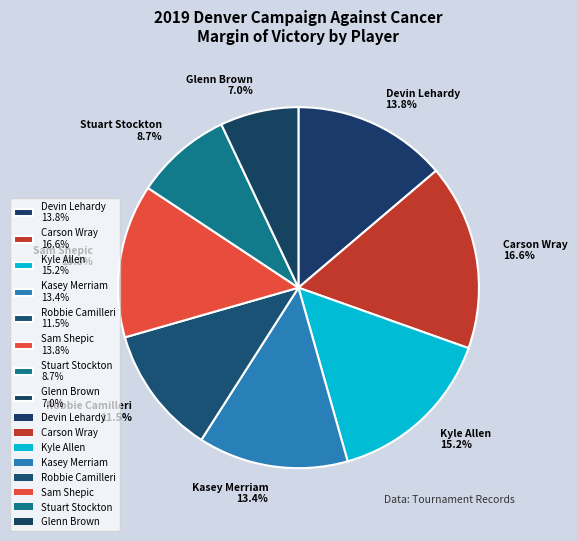

How many segments does this pie chart have?

8